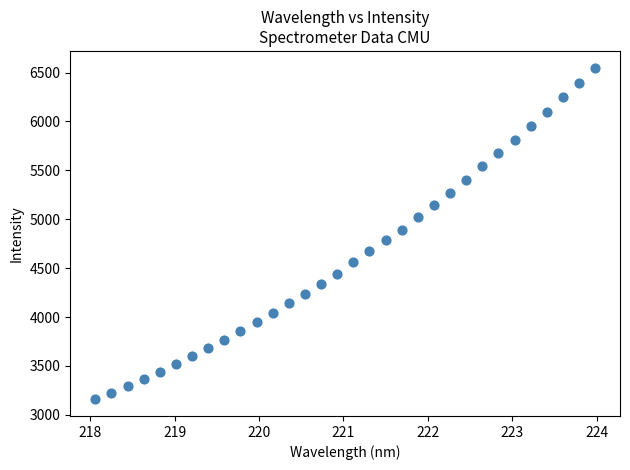

What is the range of X values (max minus min)?

5.9